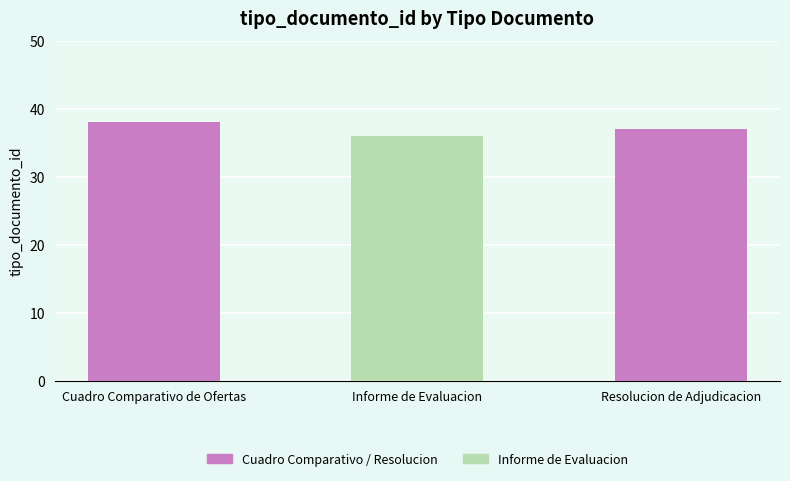

Which has a higher value, Informe de Evaluacion or Cuadro Comparativo de Ofertas?

Cuadro Comparativo de Ofertas